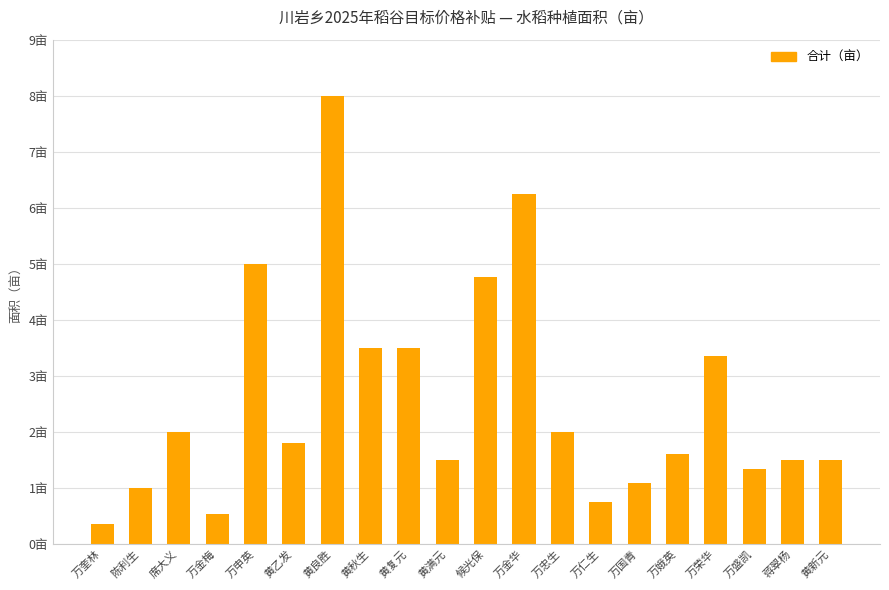

Does the chart contain any negative values?

No